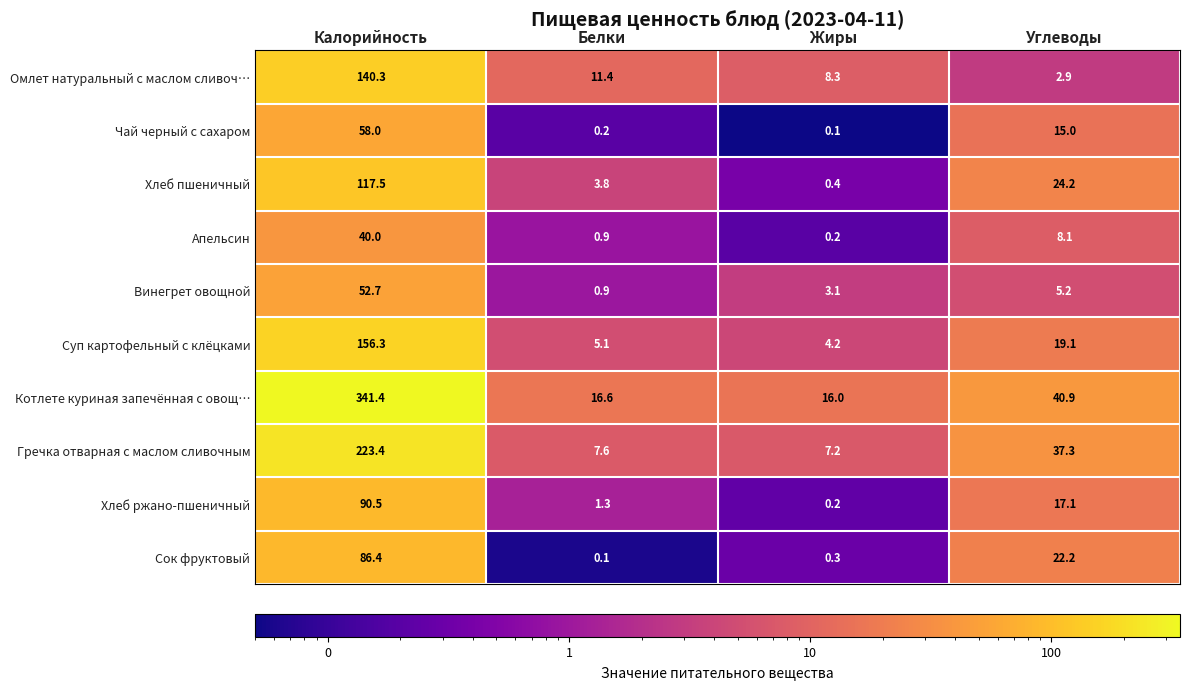

Which series has the widest spread of values?

Котлете куриная запечённая с овощ…